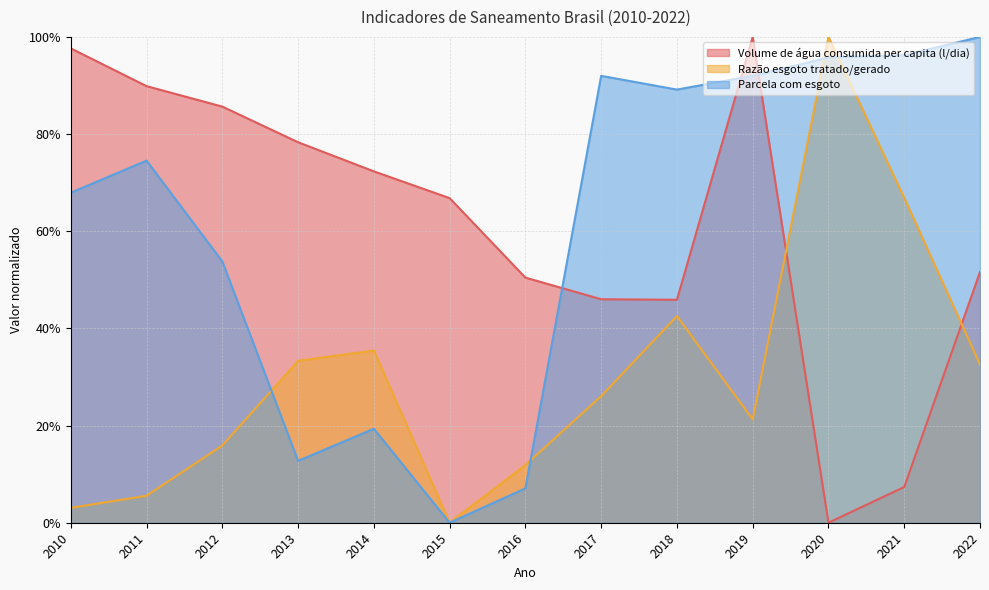

Between 2016 and 2015, which is larger?

2015